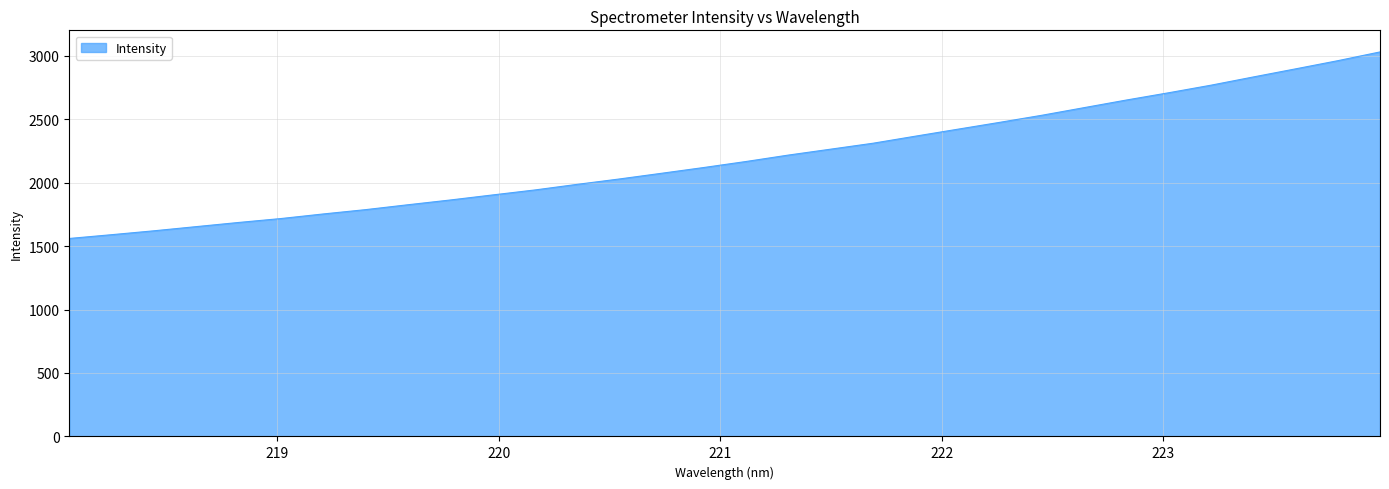

True or false: there are more than 2 points higher than both neighbors.

False